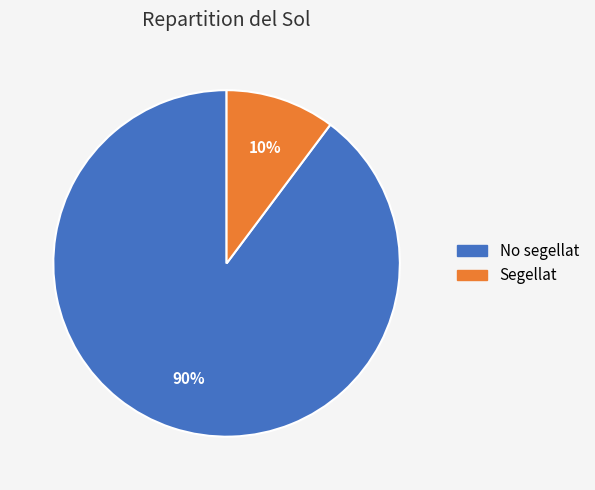

To the nearest percent, what portion does Segellat represent?

10%